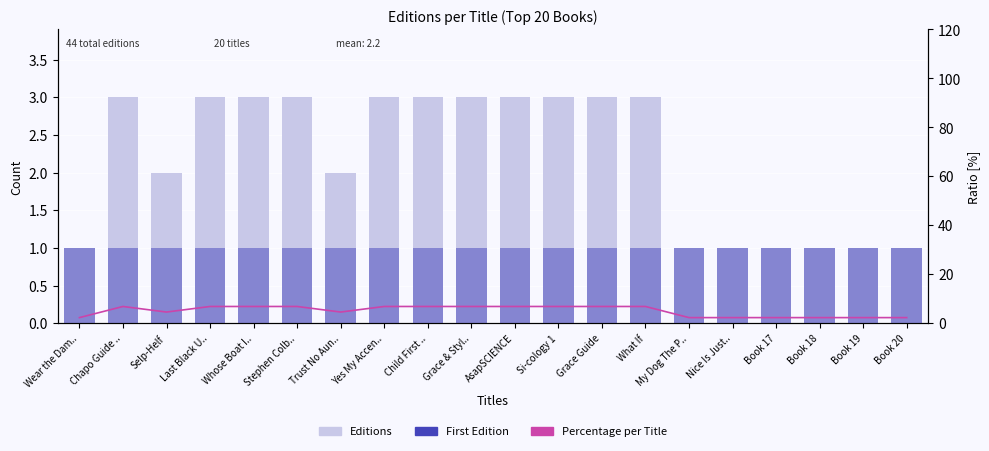

True or false: Editions has a value of 3.0 at Yes My Accen...

True